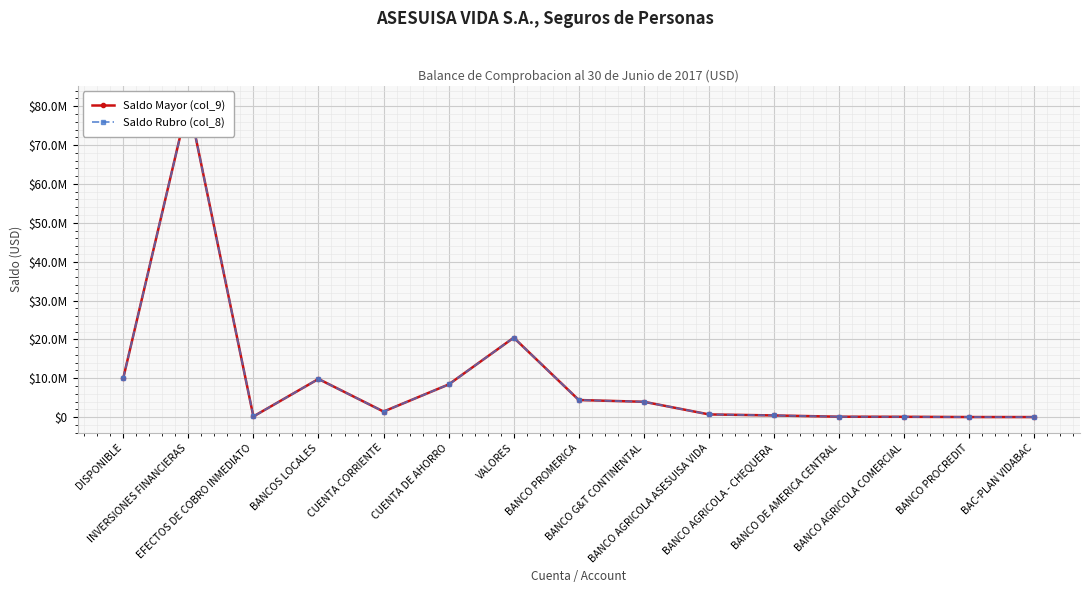

How many values in the Saldo Rubro (col_8) series are below 1414541?

7